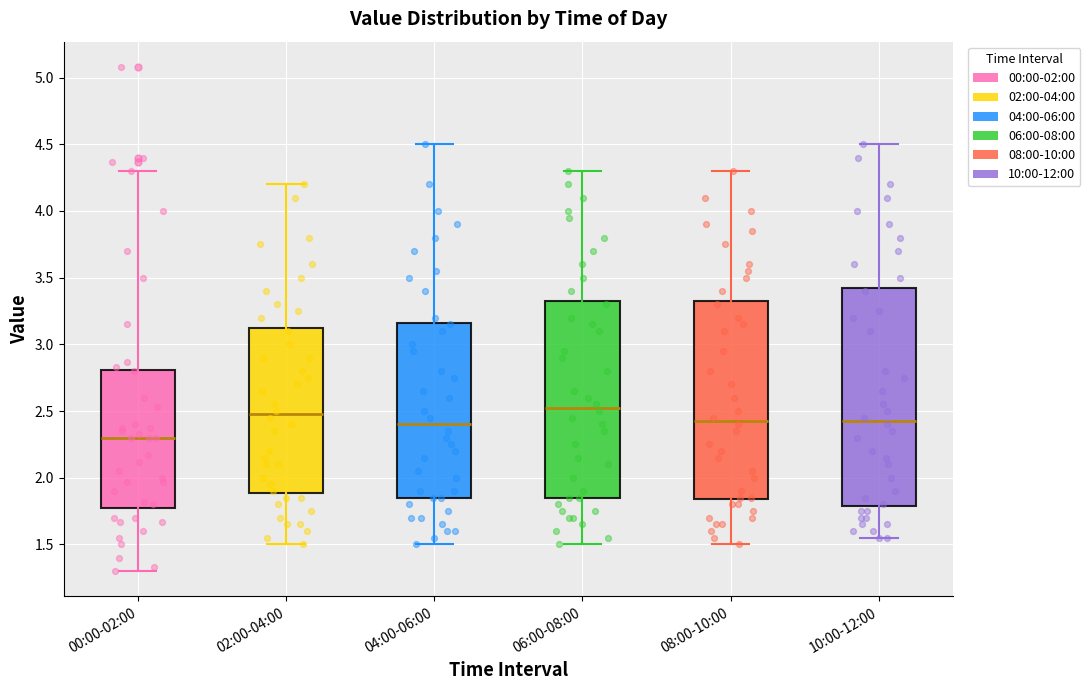

Where does the upper whisker of the box for 06:00-08:00 end on the y-axis? The values are not printed on the chart, so give them approximately, as read against the axis.

4.30